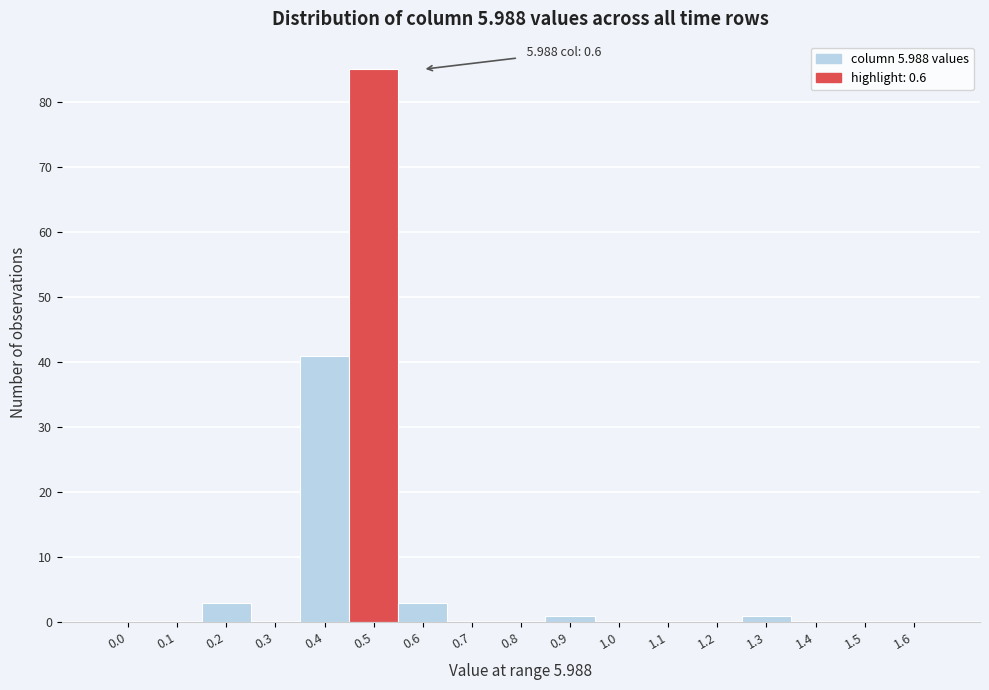

Reading right to left, transcribe all the data shown in this chart.

1.6=0	1.5=0	1.4=0	1.3=1	1.2=0	1.1=0	1.0=0	0.9=1	0.8=0	0.7=0	0.6=3	0.5=85	0.4=41	0.3=0	0.2=3	0.1=0	0.0=0